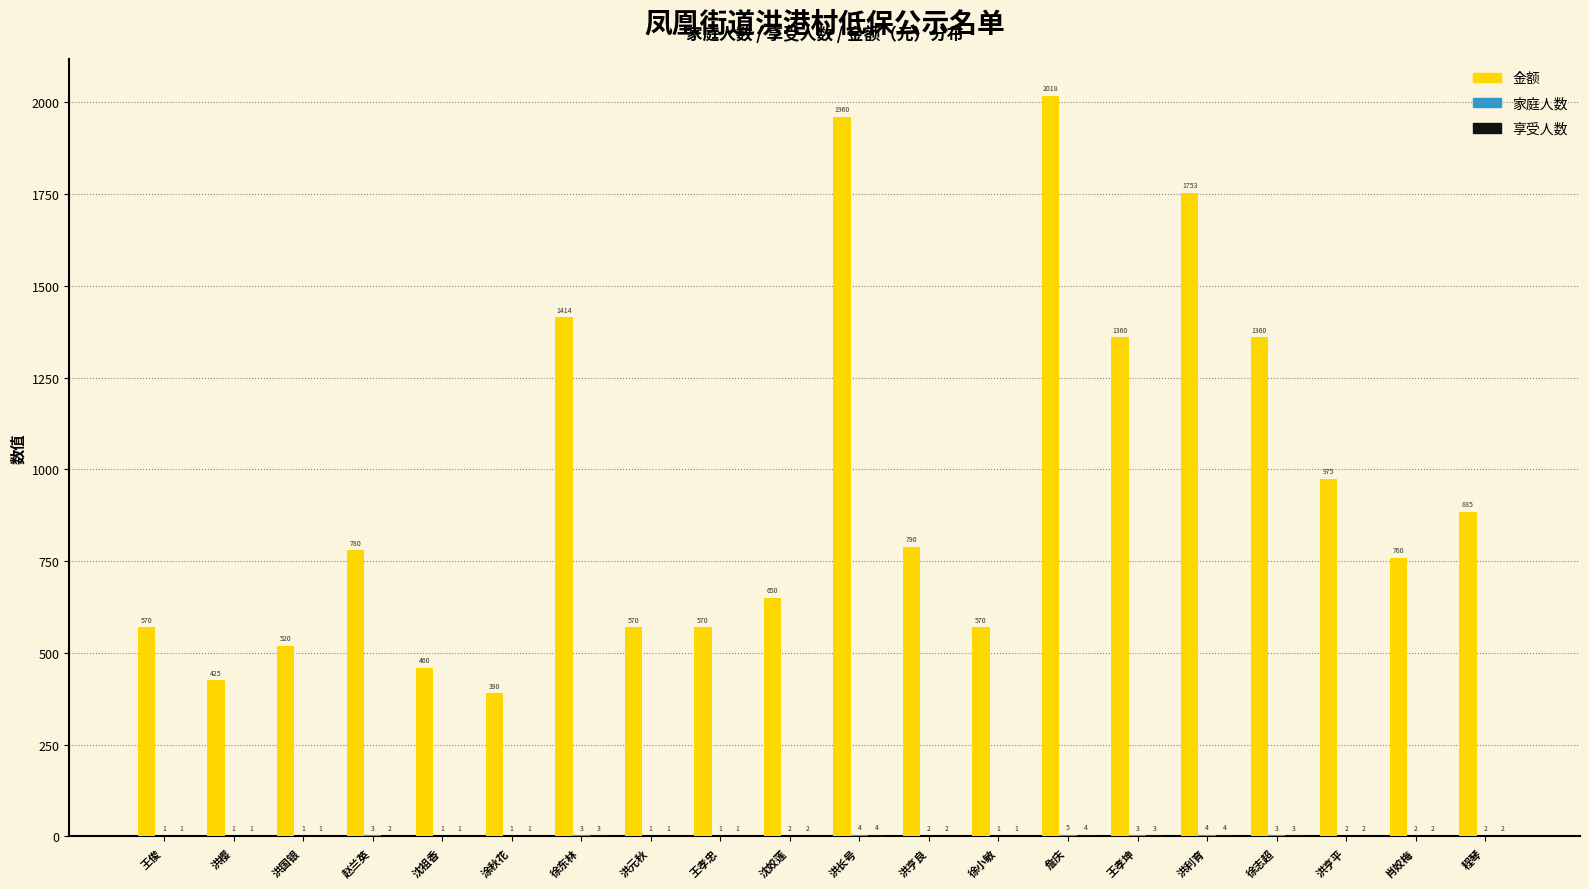

What is the sum of all 金额 values?

18780